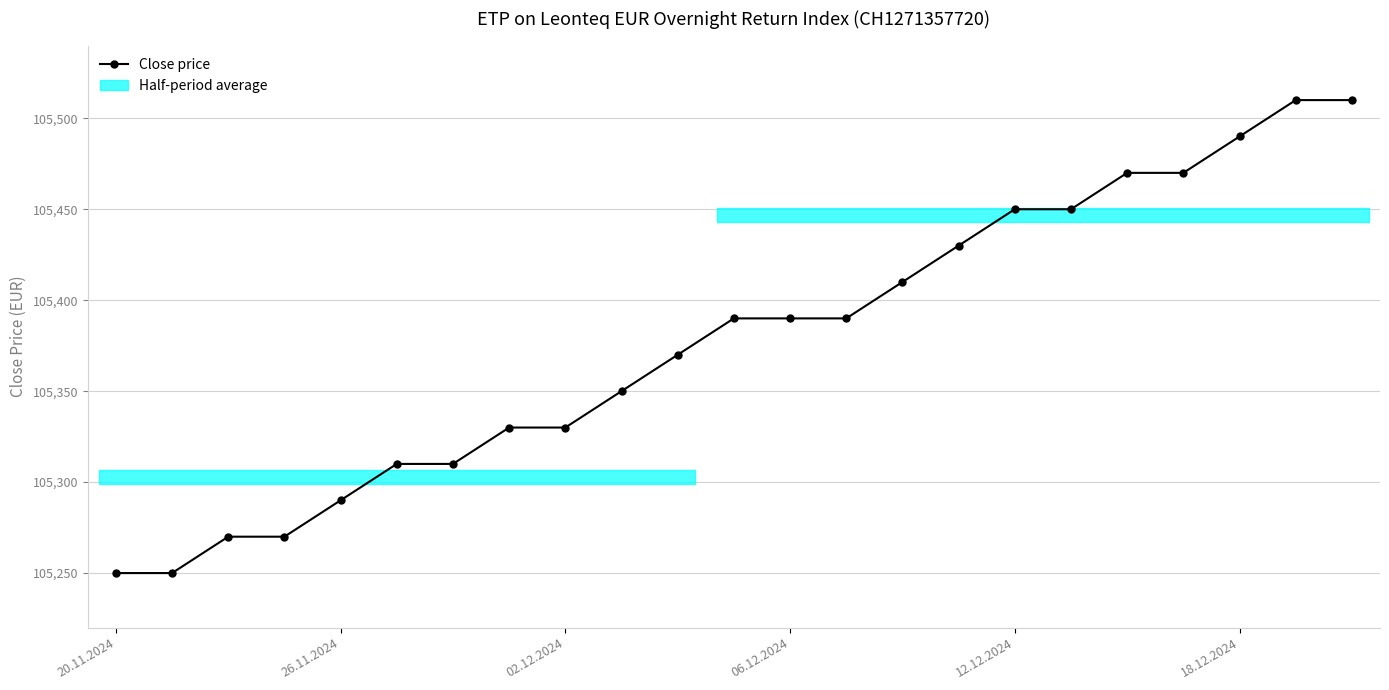

How many lines are shown in the chart?

1